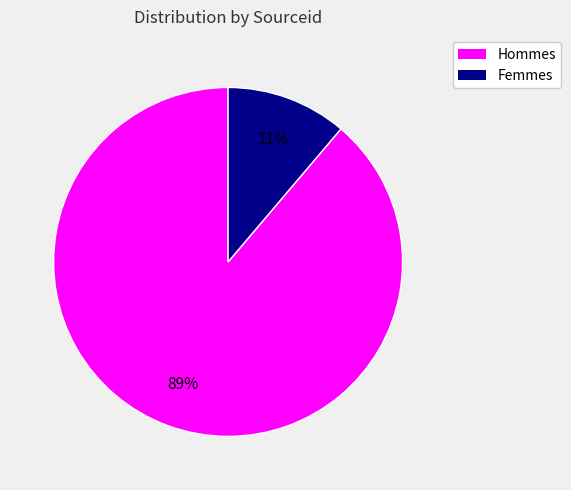

To the nearest percent, what is the difference between the largest and smallest slice percentages?

78%